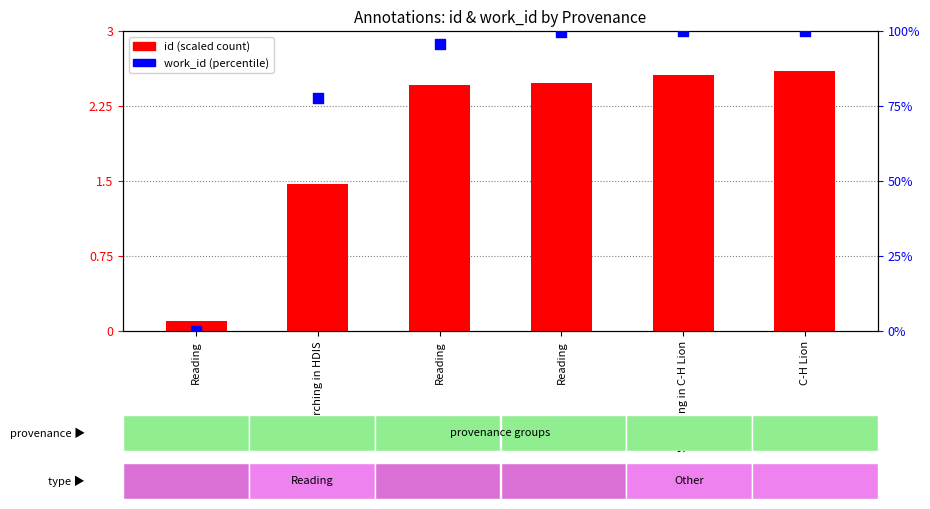

Which series contains the highest Y value?

work_id (percentile)